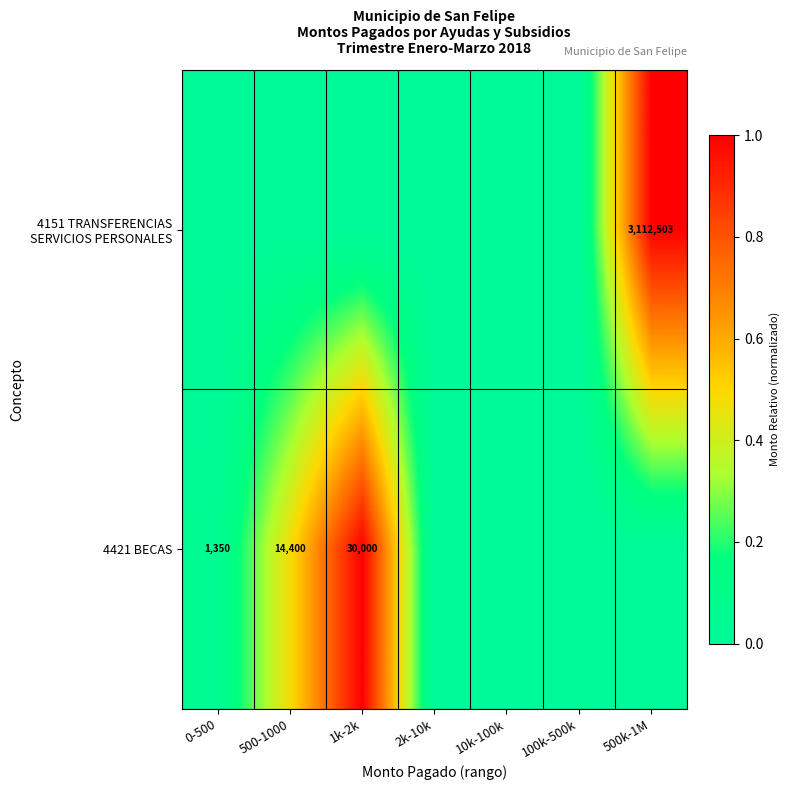

The value of 4421 BECAS at 0-500 is 382. True or false?

False